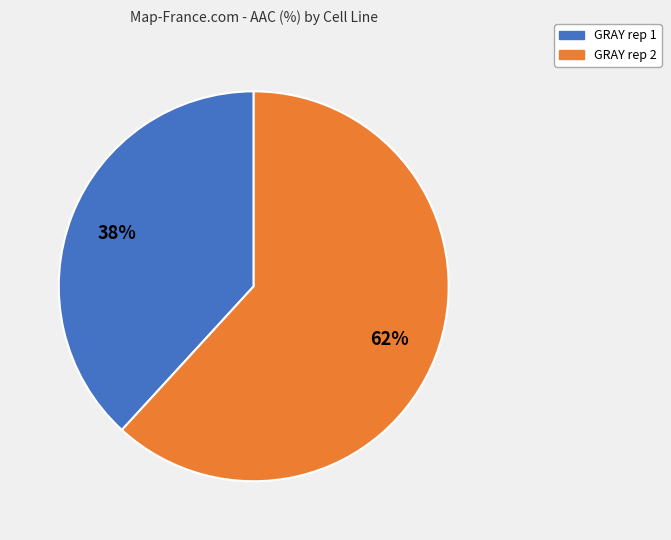

To the nearest percent, what is the difference between the largest and smallest slice percentages?

24%